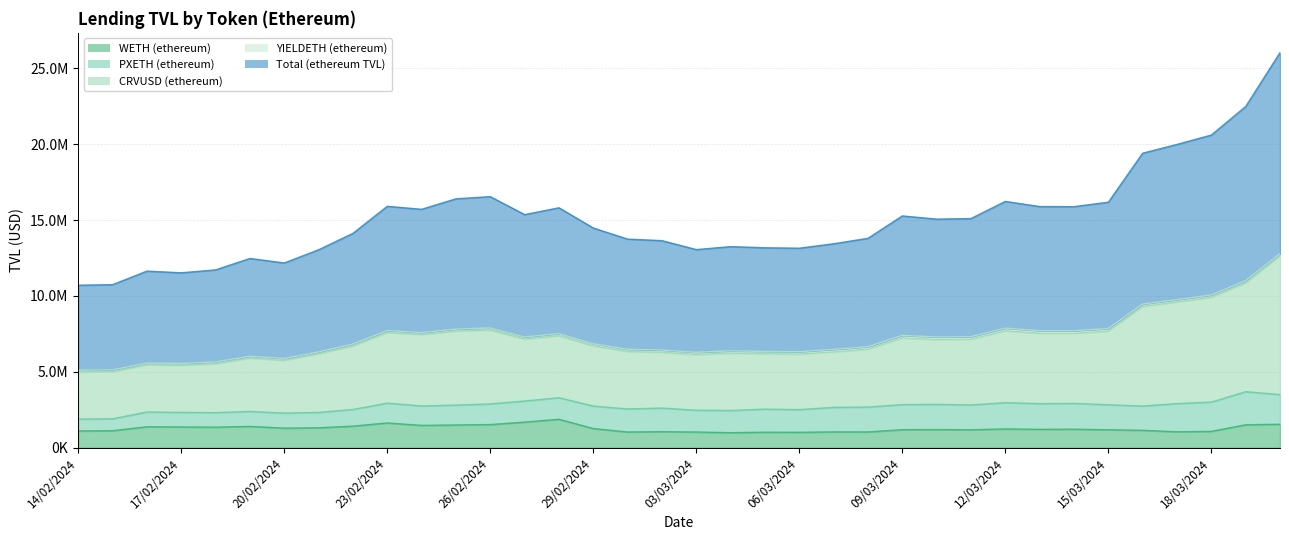

Is the value of WETH (ethereum) at 28/02/2024 greater than the value of Total (ethereum TVL) at 28/02/2024?

No